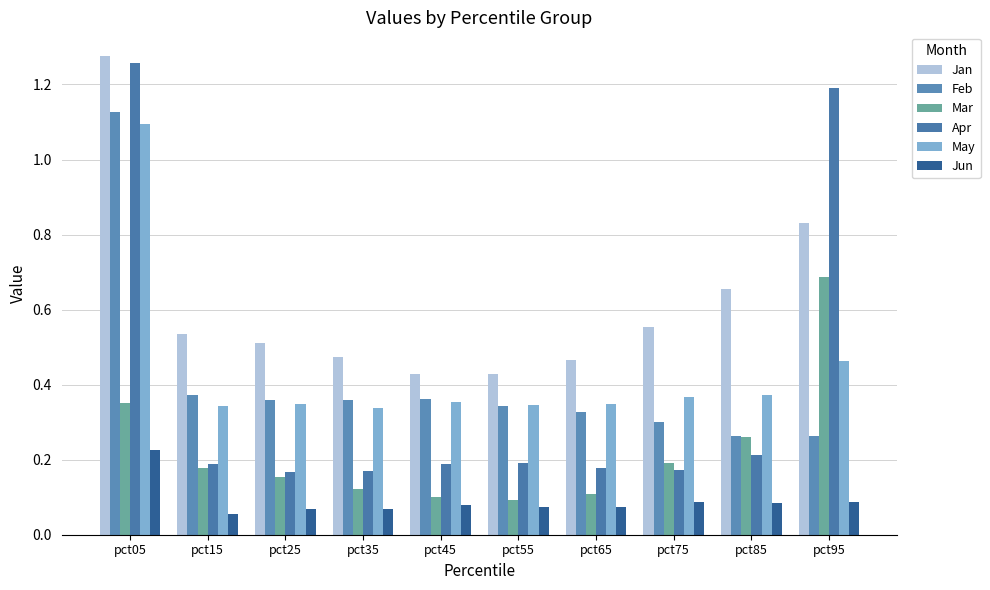

The value of Apr at pct95 is 0.5. True or false?

False